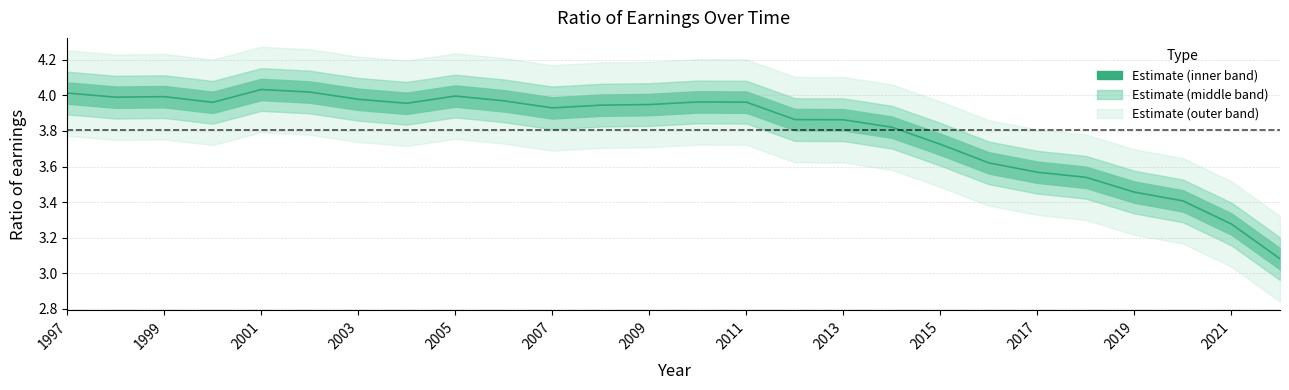

Where is the data nearest to the value 3?

2022